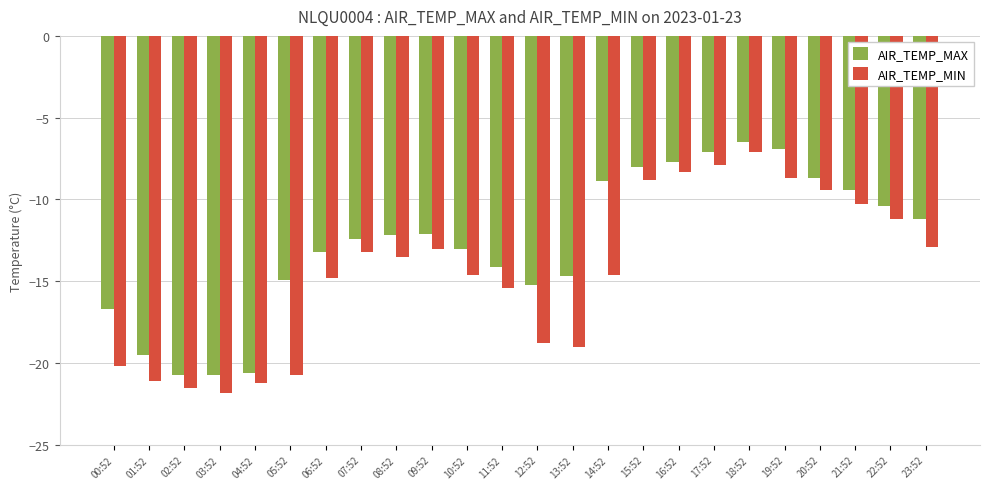

Which series has the largest total across all categories?

AIR_TEMP_MAX